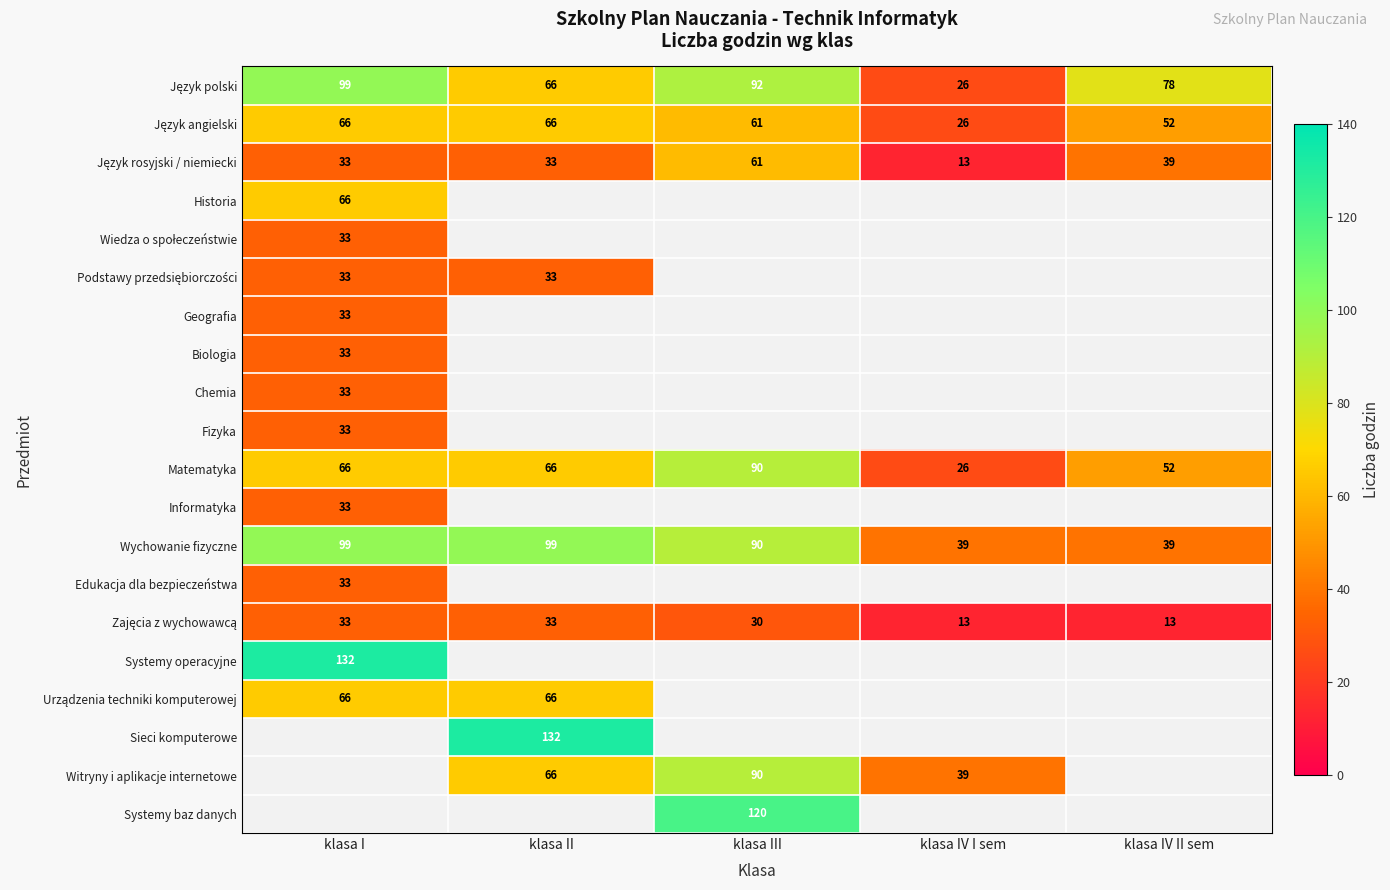

The Matematyka series shows 117 at klasa III. True or false?

False